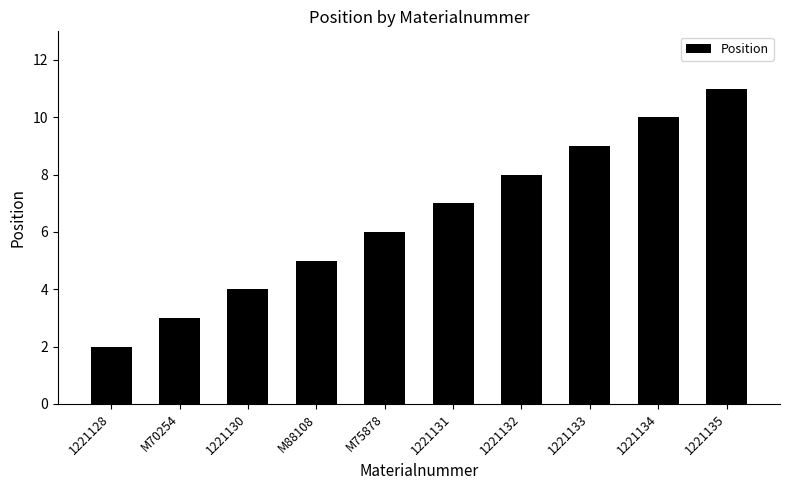

Between M75878 and 1221130, which is larger?

M75878